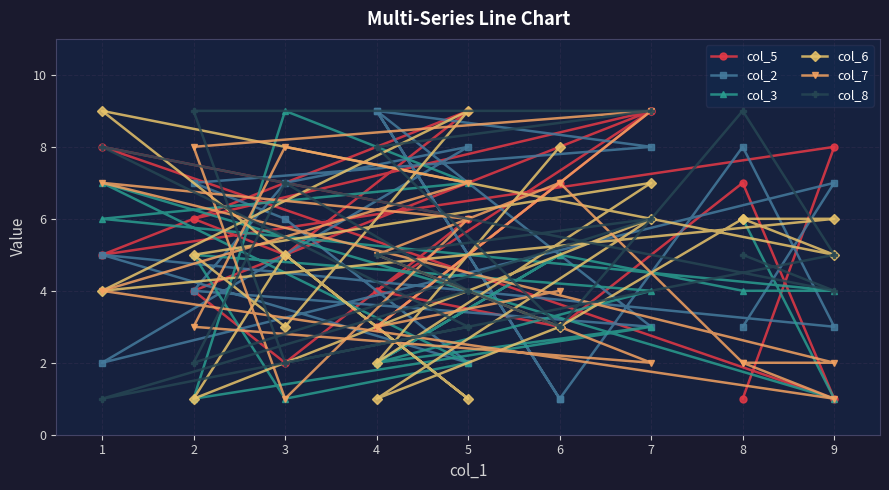

Does the chart have visible grid lines?

Yes